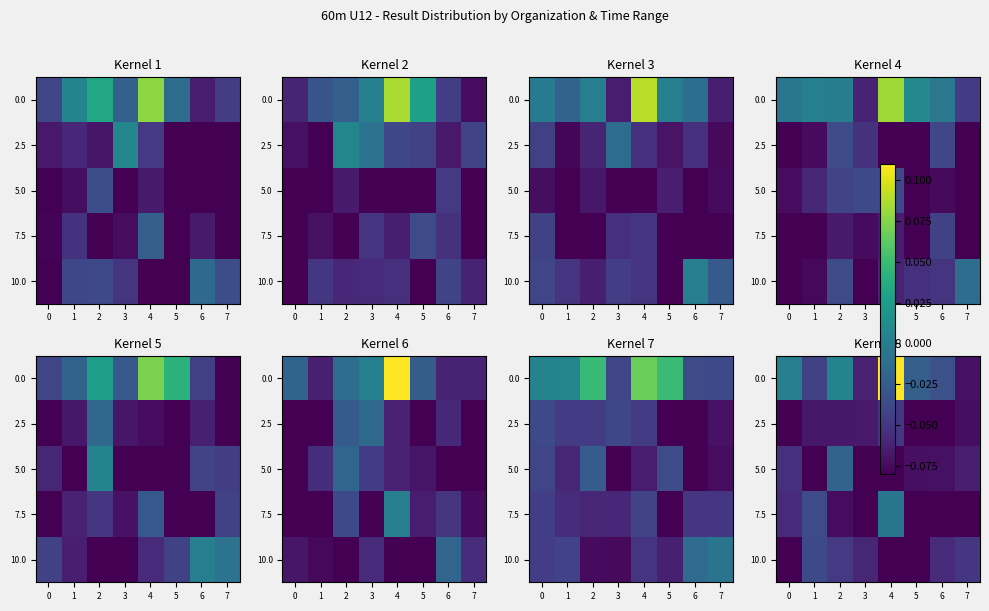

Count the number of categories in the chart.

8